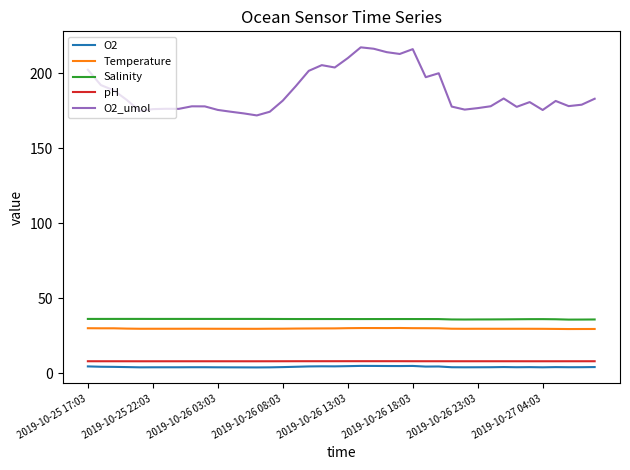

Which series has the largest range (max minus min)?

O2_umol